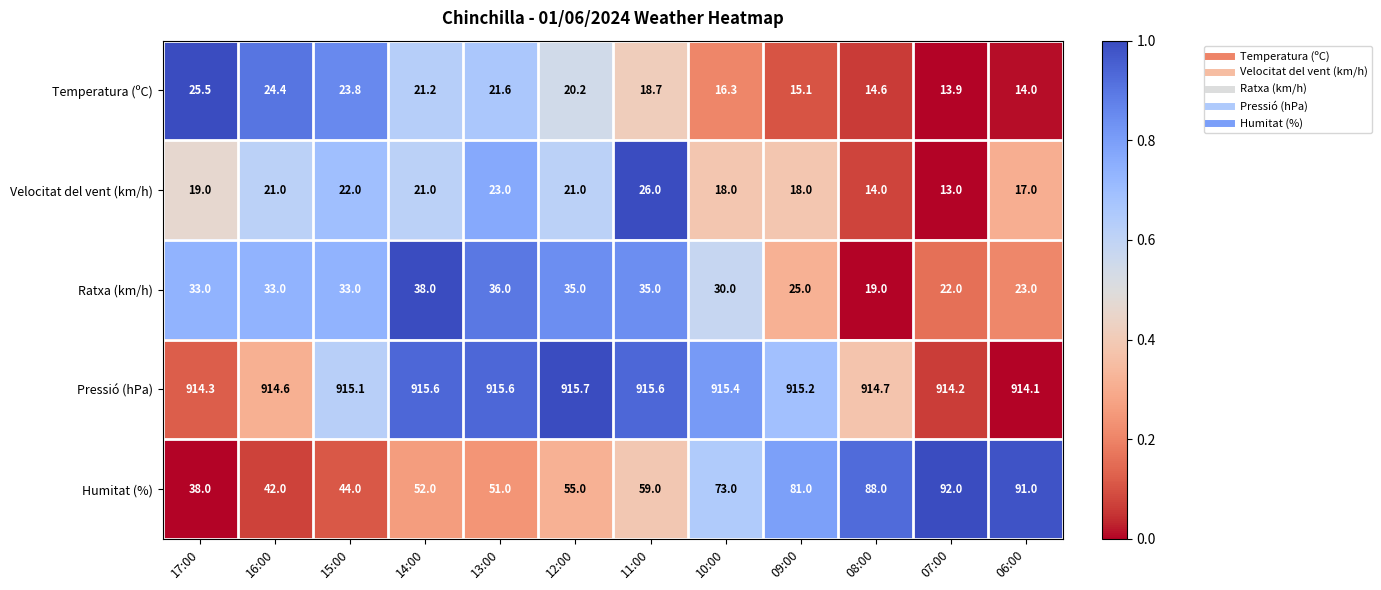

What is the total value across all series at 09:00?

1054.3